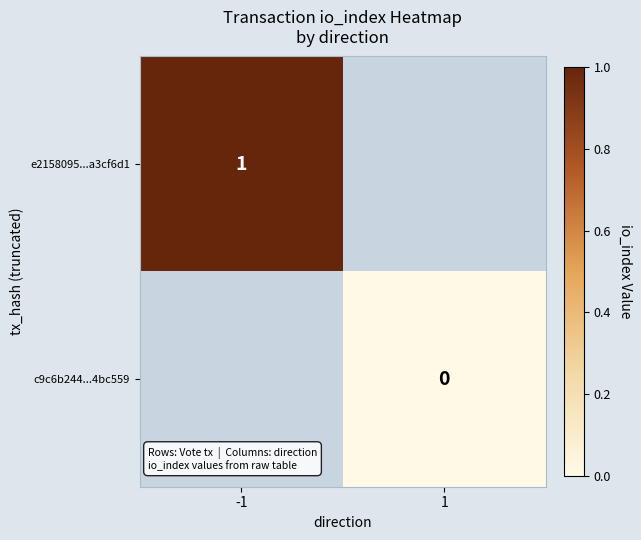

How many categories are shown in the chart?

2